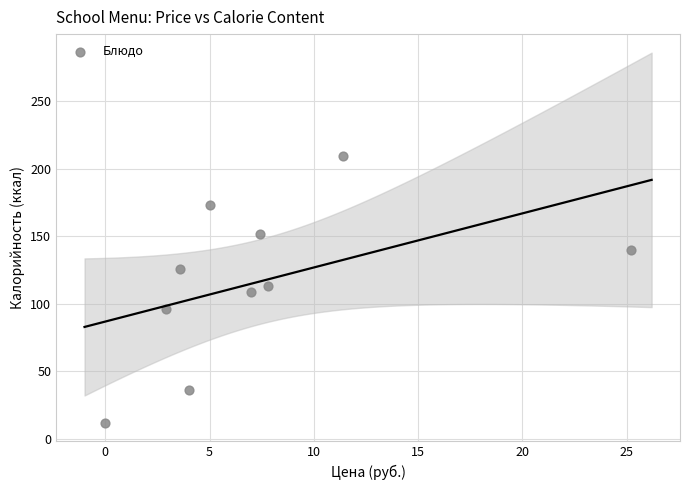

What is the average Y value?

116.6